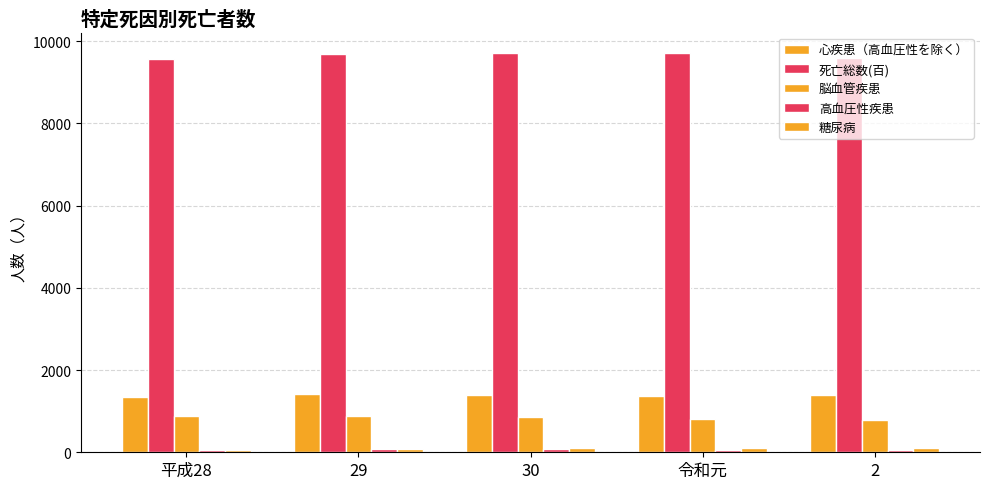

What is the minimum value for 高血圧性疾患?

53